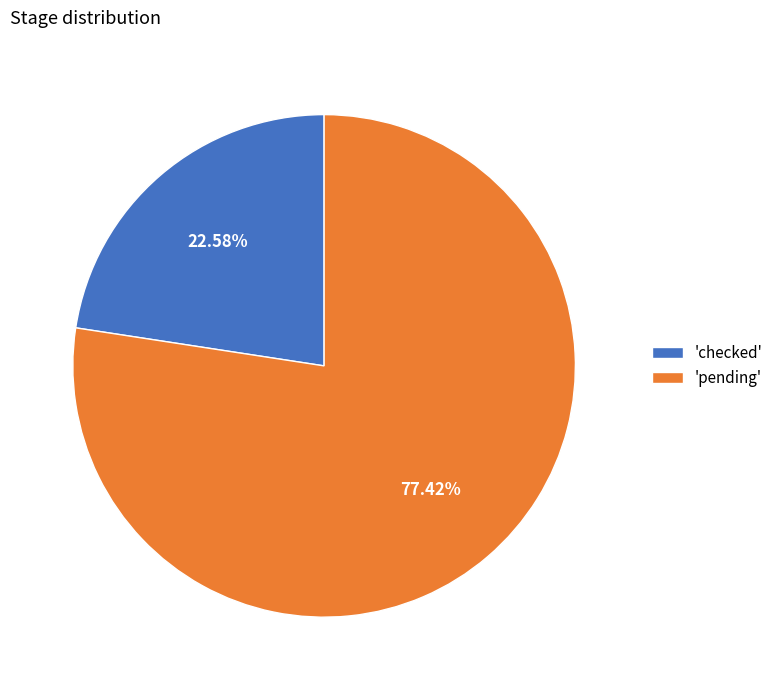

Which category has the smallest portion of the pie?

'checked'